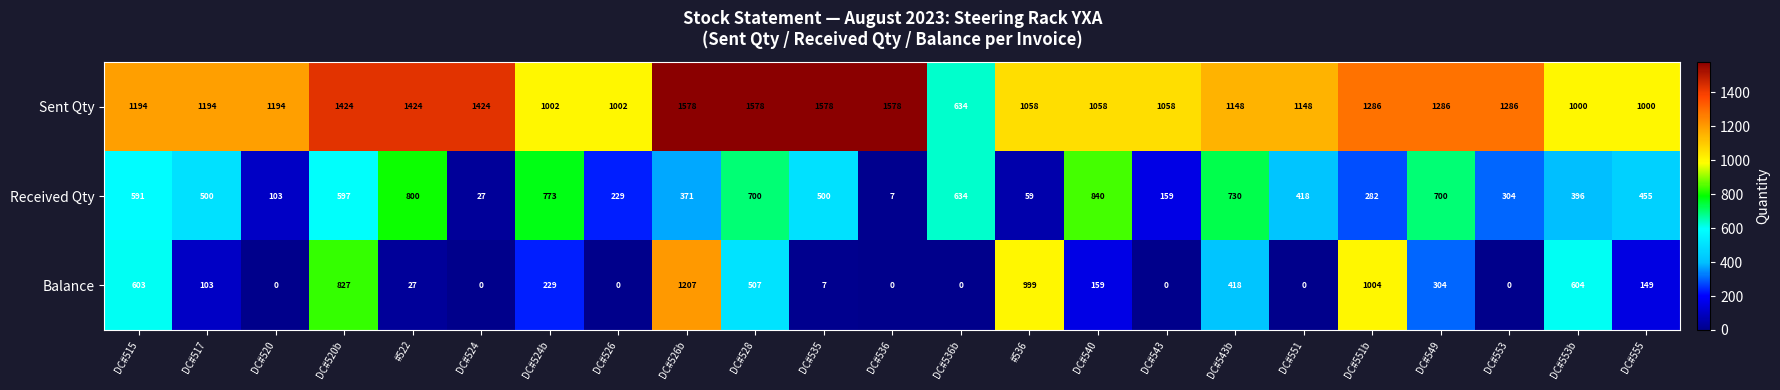

The Received Qty series shows 813 at DC#535. True or false?

False